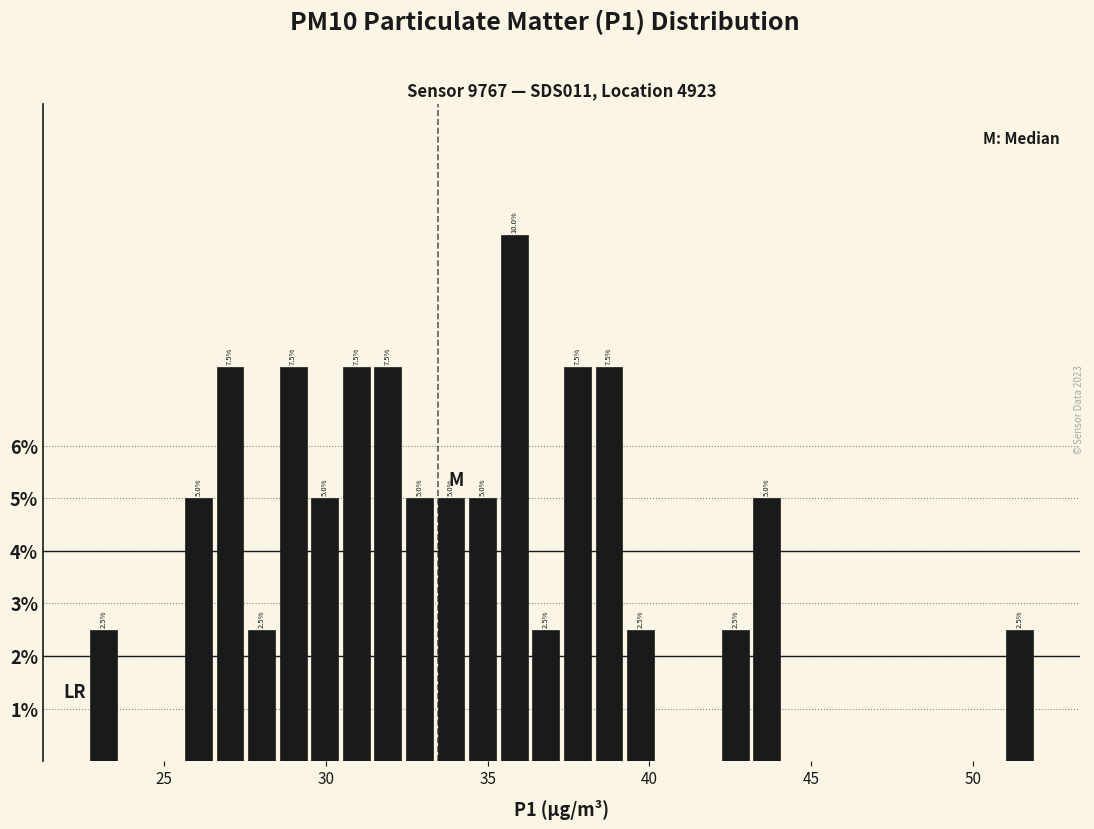

Around what value on the x-axis is the tallest bar? Give the approximate position of its centre, as read against the axis.

36.0